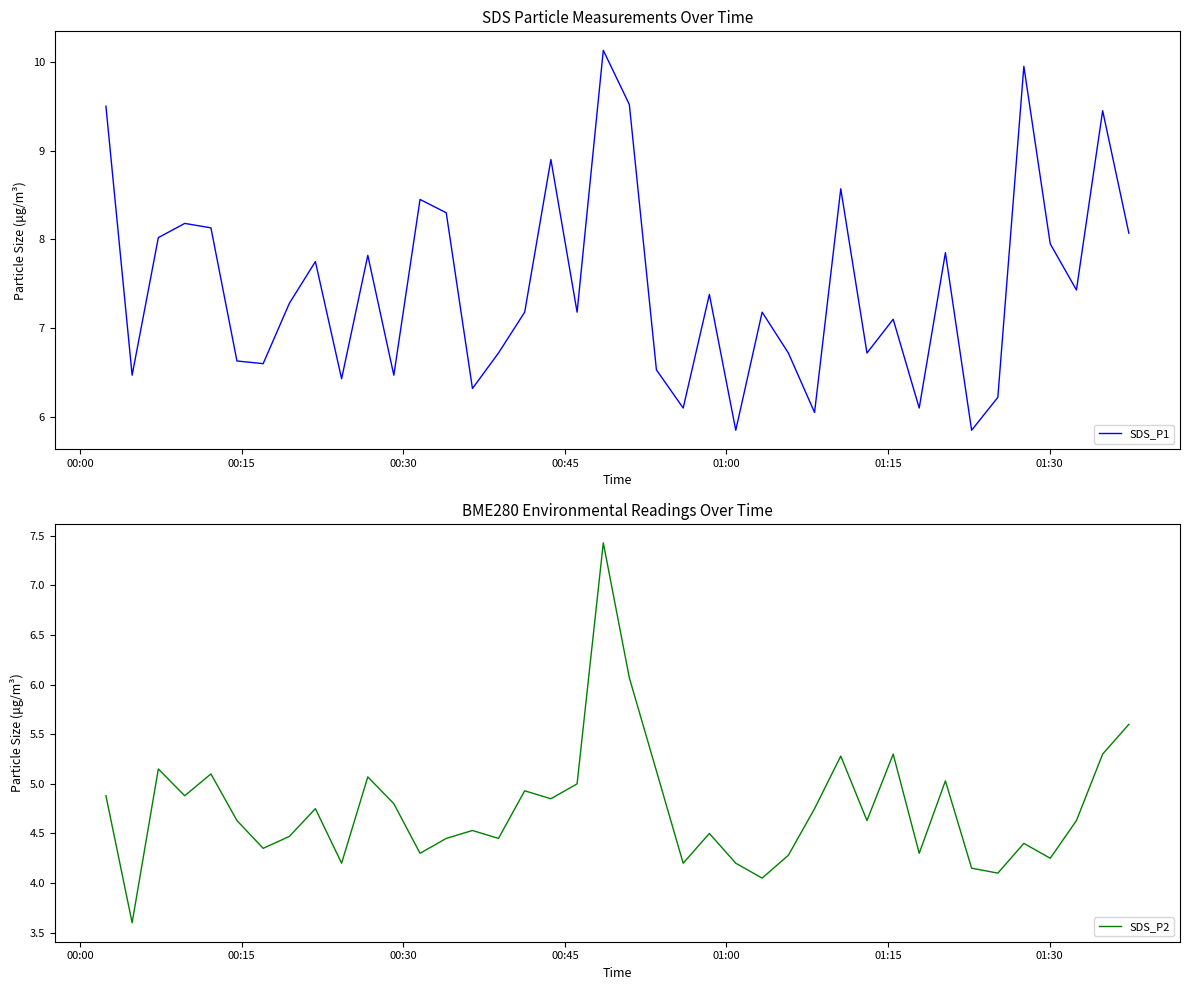

What is the minimum value for SDS_P2?

3.6